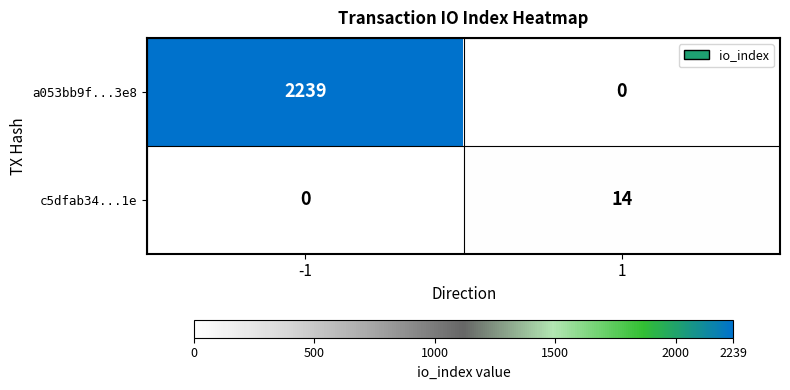

At -1, list the series in order from largest to smallest.

a053bb9f...3e8, c5dfab34...1e